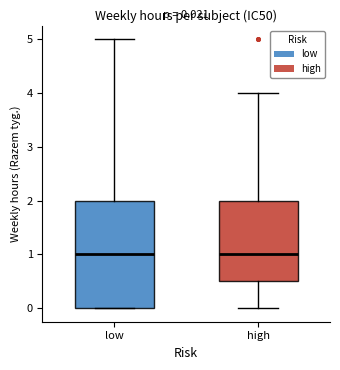

Comparing the boxes themselves (not the whiskers), which one is the tallest?

low